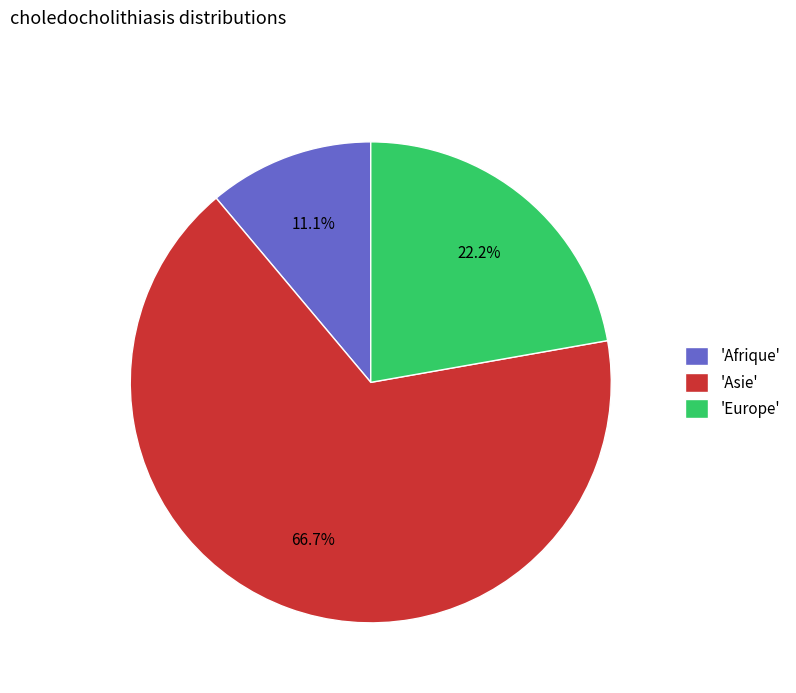

What is the largest slice in the pie chart?

'Asie'